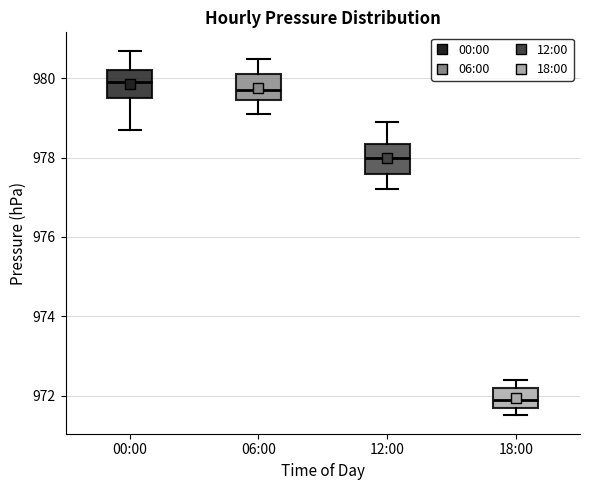

Reading left to right, transcribe this box plot: for each box, give where its median line is, the range the box spans, and where its two whiskers end, as read against the y-axis. The values are not printed on the chart, so give them approximately, as read against the axis.

00:00: median 980.0, box 979.6 to 980.2, whiskers 978.8 to 980.8
06:00: median 979.8, box 979.4 to 980.2, whiskers 979.2 to 980.6
12:00: median 978.0, box 977.6 to 978.4, whiskers 977.2 to 979.0
18:00: median 972.0, box 971.8 to 972.2, whiskers 971.6 to 972.4